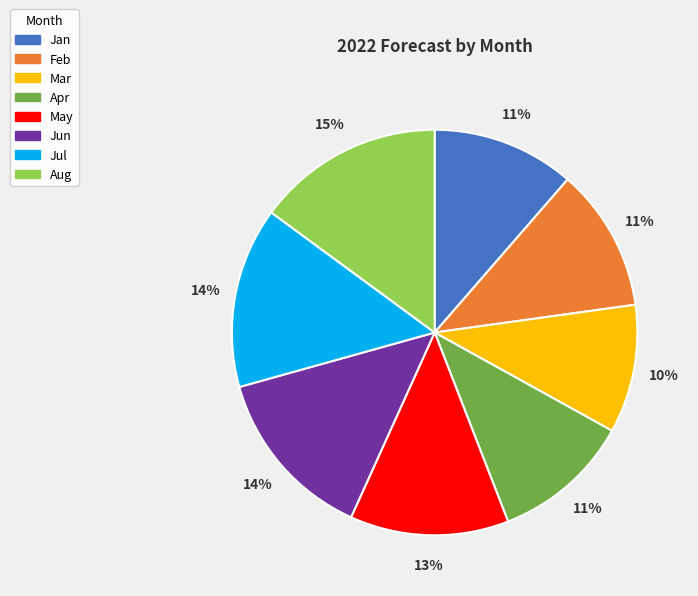

What percentage is the Jan slice, to the nearest percent?

11%